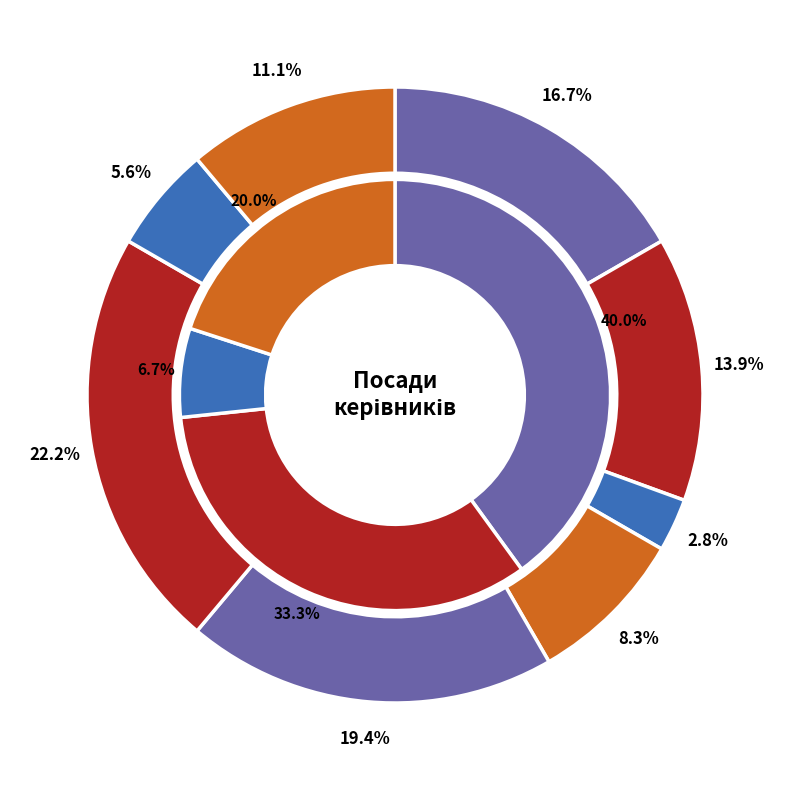

To the nearest percent, what percentage of the pie is В.о. директора?

17%